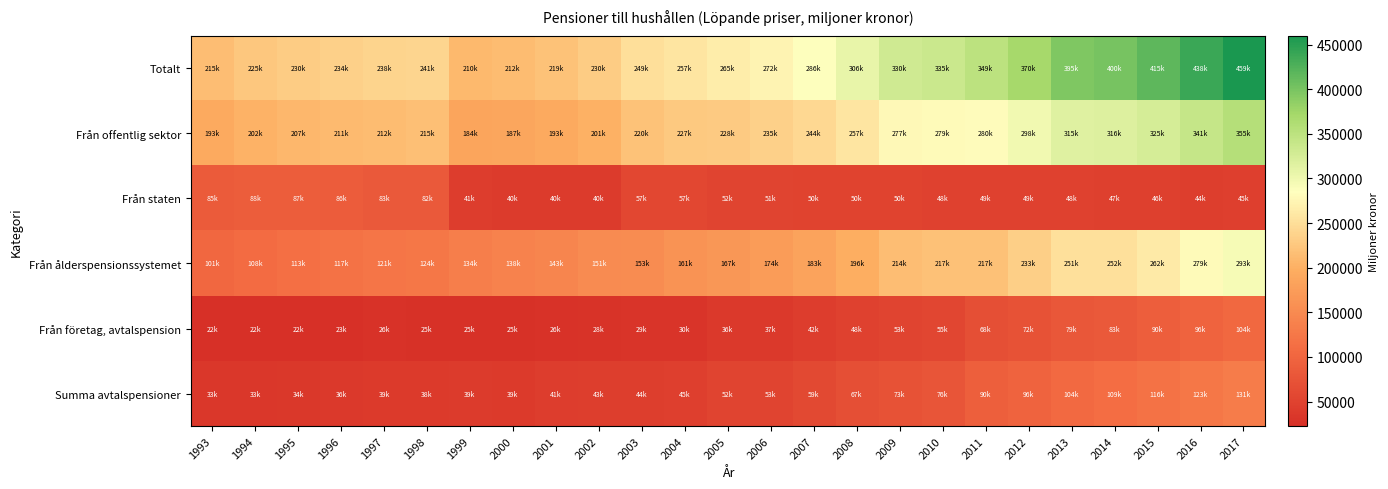

Reading right to left, transcribe all the data shown in this chart.

Totalt: 2017=459839	2016=438199	2015=415743	2014=400562	2013=395008	2012=370825	2011=349041	2010=335345	2009=330077	2008=306925	2007=286473	2006=272171	2005=265614	2004=257555	2003=249900	2002=230120	2001=219926	2000=212872	1999=210072	1998=241076	1997=238782	1996=234684	1995=230520	1994=225430	1993=215496
Från offentlig sektor: 2017=355809	2016=341237	2015=325156	2014=316995	2013=315707	2012=298635	2011=280954	2010=279512	2009=277045	2008=257929	2007=244399	2006=235059	2005=228679	2004=227127	2003=220091	2002=201219	2001=193284	2000=187579	1999=184987	1998=215756	1997=212162	1996=211099	1995=207593	1994=202726	1993=193023
Från staten: 2017=45671	2016=44576	2015=46406	2014=47834	2013=48110	2012=49387	2011=49244	2010=48722	2009=50086	2008=50107	2007=50769	2006=51657	2005=52588	2004=57313	2003=57793	2002=40924	2001=40659	2000=40274	1999=41463	1998=82617	1997=83389	1996=86286	1995=87864	1994=88220	1993=85658
Från ålderspensionssystemet: 2017=293229	2016=279950	2015=262213	2014=252801	2013=251545	2012=233737	2011=217541	2010=217891	2009=214931	2008=196856	2007=183412	2006=174021	2005=167103	2004=161338	2003=153742	2002=151562	2001=143564	2000=138840	1999=134961	1998=124862	1997=121578	1996=117864	1995=113244	1994=108371	1993=101438
Från företag, avtalspension: 2017=104030	2016=96961	2015=90587	2014=83567	2013=79301	2012=72190	2011=68087	2010=55833	2009=53032	2008=48996	2007=42074	2006=37112	2005=36935	2004=30428	2003=29809	2002=28901	2001=26642	2000=25293	1999=25085	1998=25320	1997=26620	1996=23585	1995=22927	1994=22704	1993=22473
Summa avtalspensioner: 2017=131270	2016=123495	2015=116665	2014=109664	2013=104618	2012=96833	2011=90933	2010=76823	2009=73058	2008=67605	2007=59370	2006=53142	2005=52408	2004=45043	2003=44276	2002=43736	2001=41518	2000=39465	1999=39629	1998=38935	1997=39012	1996=36587	1995=34619	1994=33846	1993=33405